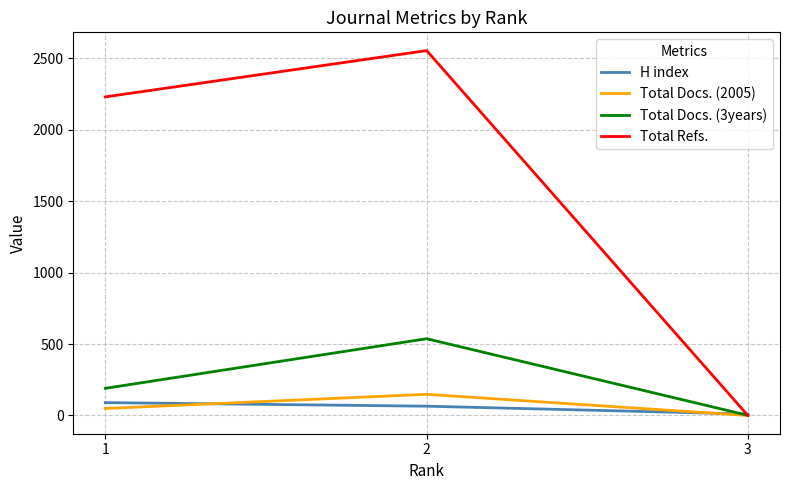

Reading left to right, list all the values displayed in this chart.

H index: 1=90	2=65	3=10
Total Docs. (2005): 1=49	2=148	3=0
Total Docs. (3years): 1=190	2=537	3=1
Total Refs.: 1=2229	2=2553	3=0